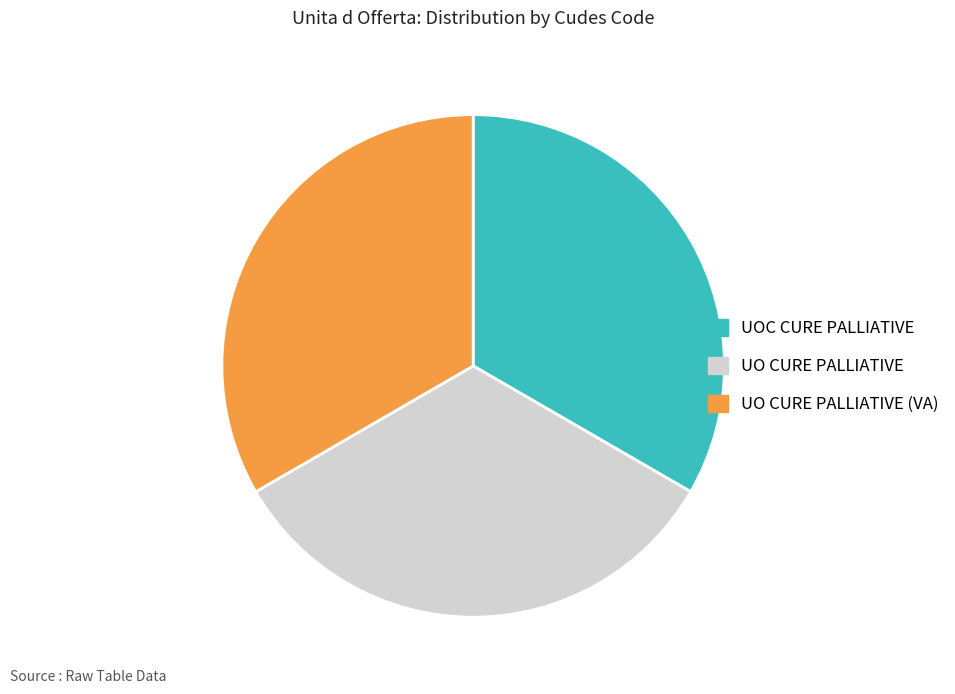

Does UO CURE PALLIATIVE represent more than half of the total?

No